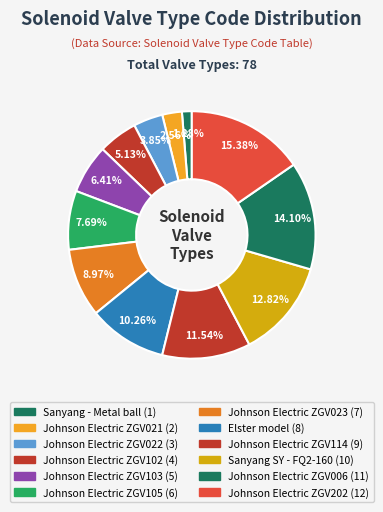

True or false: Johnson Electric ZGV103 accounts for 1% of the total.

False